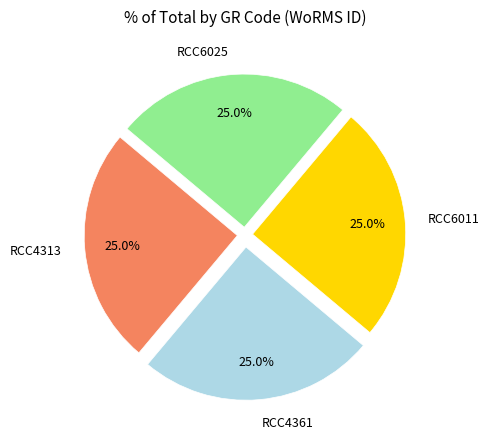

How many slices are in this pie chart?

4